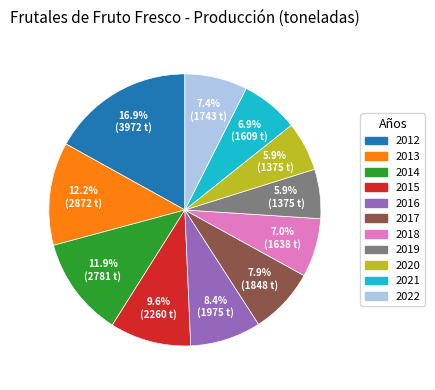

Which has a higher value, 2013 or 2020?

2013